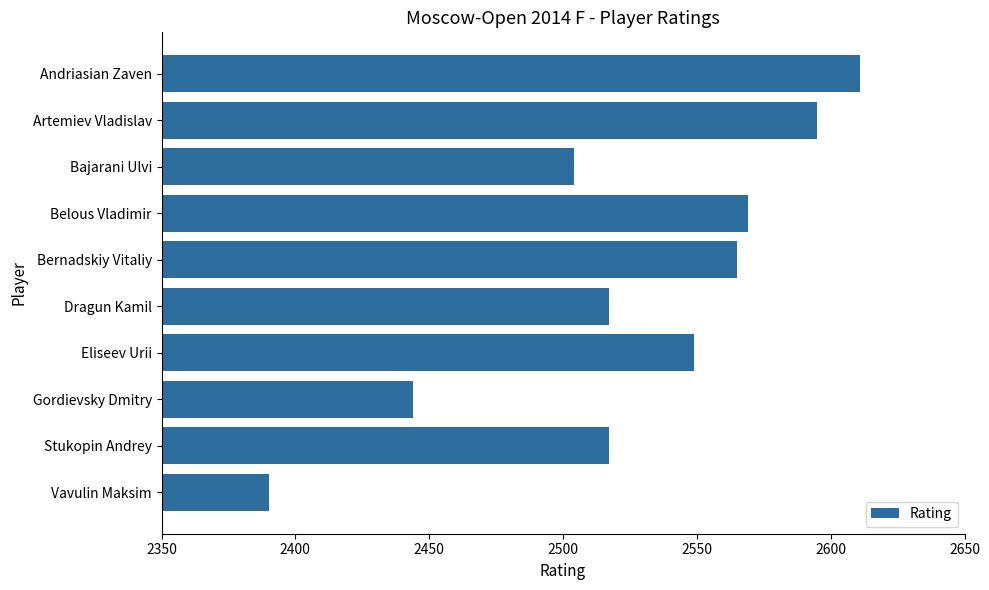

What is the ratio of the value at Bernadskiy Vitaliy to the value at Artemiev Vladislav?

1.0